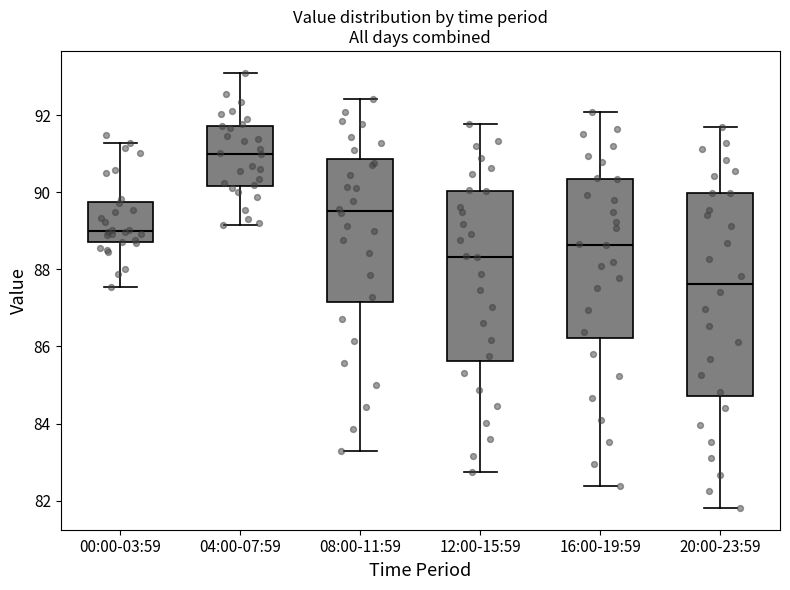

Reading left to right, transcribe this box plot: for each box, give where its median line is, the range the box spans, and where its two whiskers end, as read against the y-axis. The values are not printed on the chart, so give them approximately, as read against the axis.

00:00-03:59: median 89.0, box 88.8 to 89.8, whiskers 87.6 to 91.2
04:00-07:59: median 91.0, box 90.2 to 91.8, whiskers 89.2 to 93.2
08:00-11:59: median 89.6, box 87.2 to 90.8, whiskers 83.4 to 92.4
12:00-15:59: median 88.4, box 85.6 to 90.0, whiskers 82.8 to 91.8
16:00-19:59: median 88.6, box 86.2 to 90.4, whiskers 82.4 to 92.0
20:00-23:59: median 87.6, box 84.8 to 90.0, whiskers 81.8 to 91.8